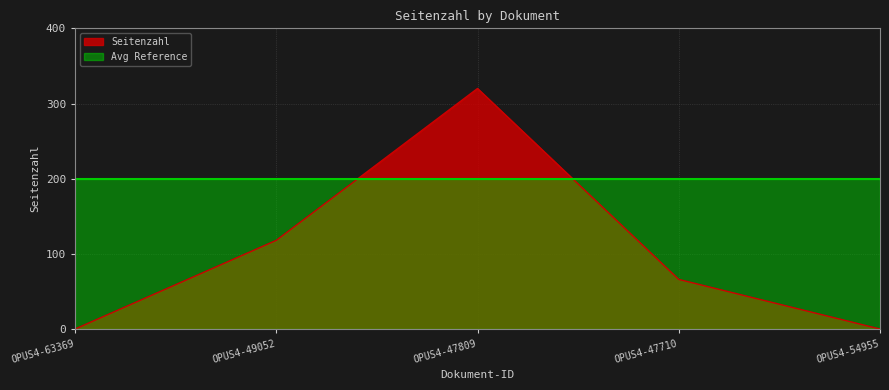

Count the values in the range 0 to 118.

4